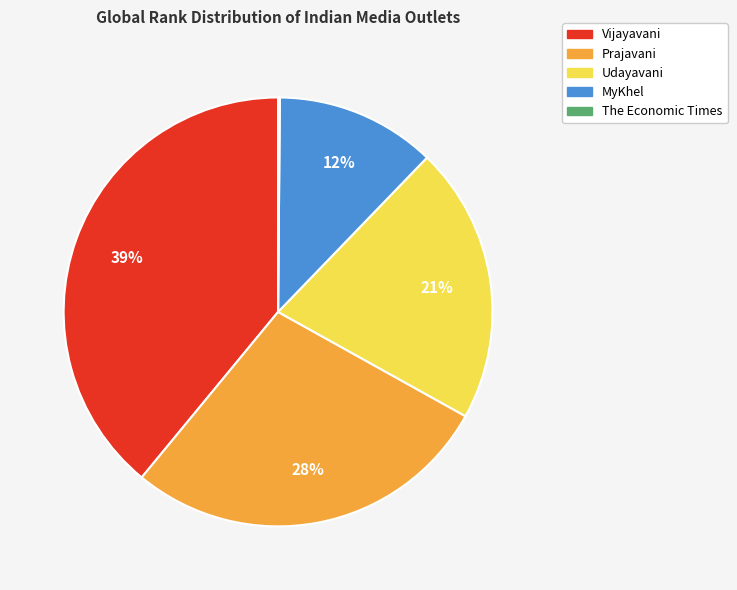

To the nearest percent, what portion does Prajavani represent?

28%